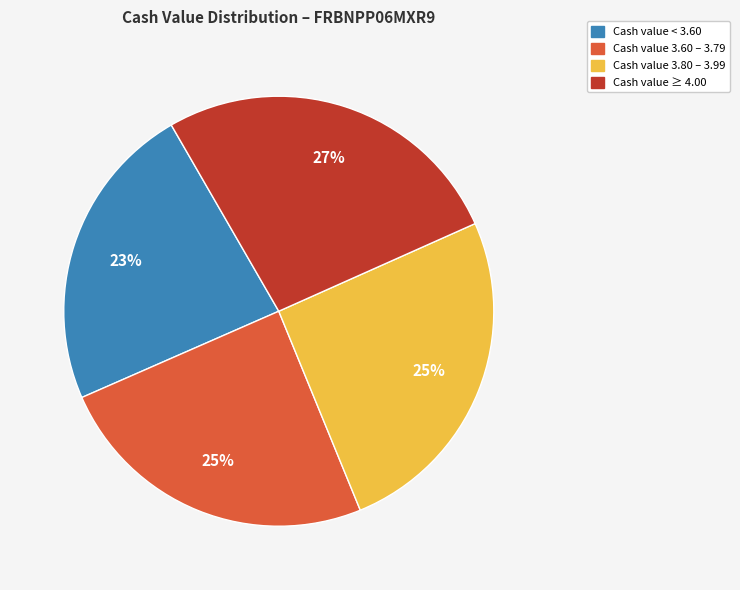

Does any single category account for the majority?

No